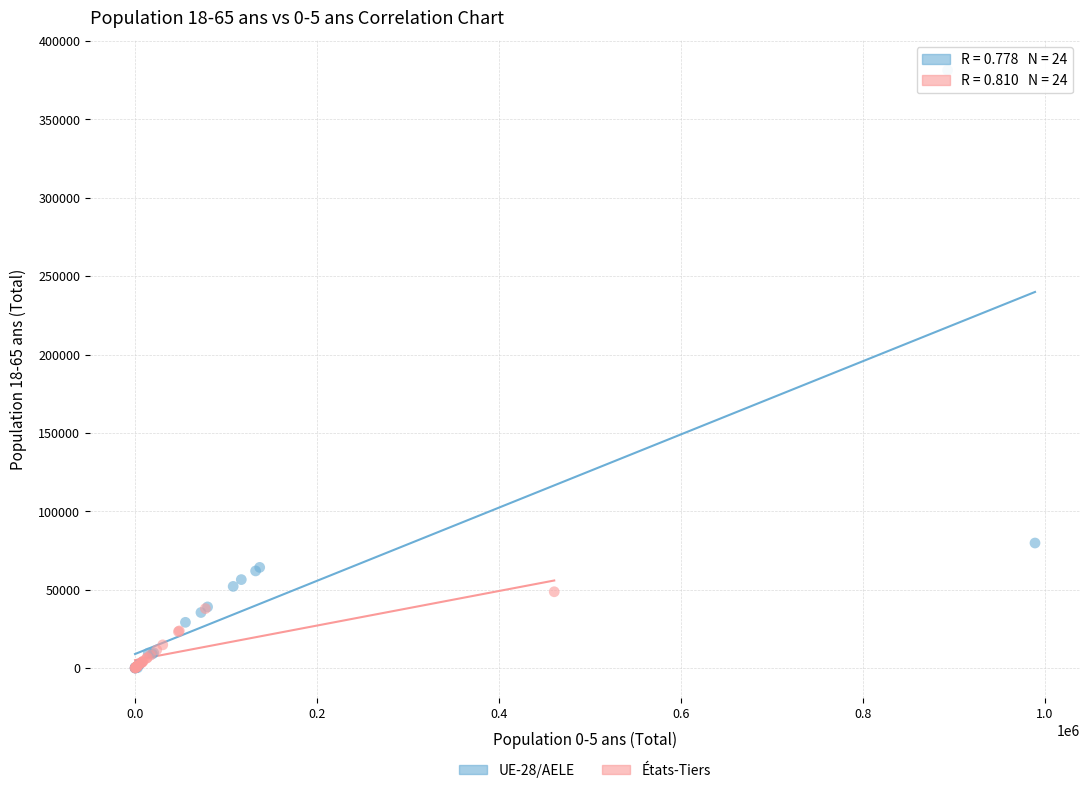

Which series has the widest spread of Y values?

UE-28/AELE